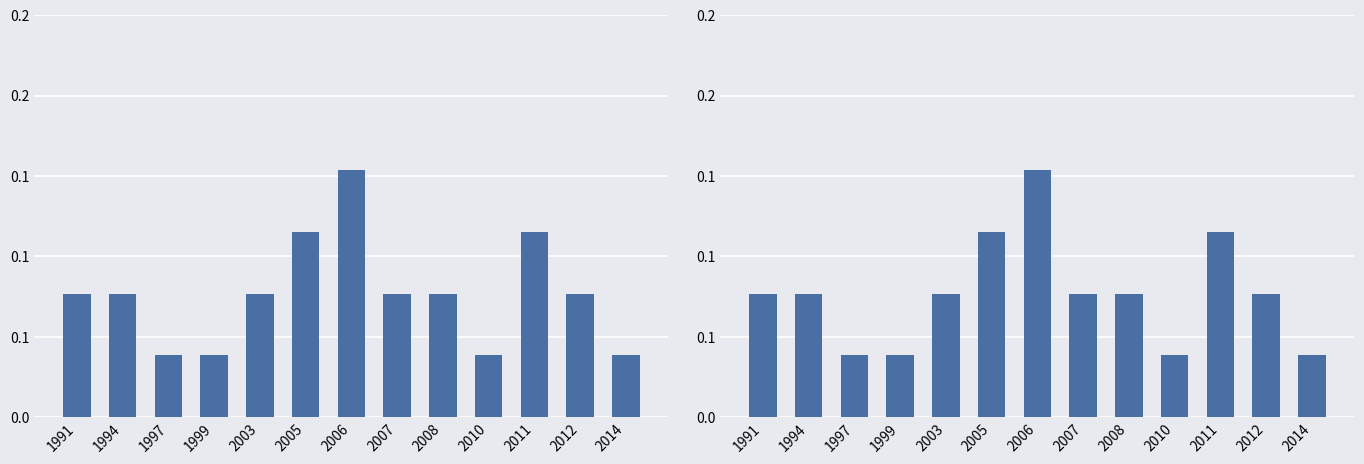

What is the maximum value shown in the chart?

0.2